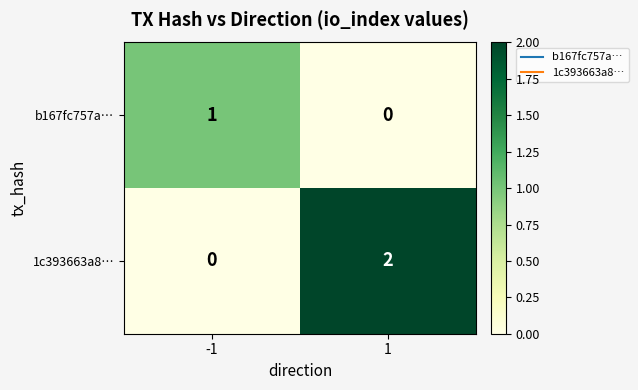

The value of b167fc757a… at 1 is 0. True or false?

True